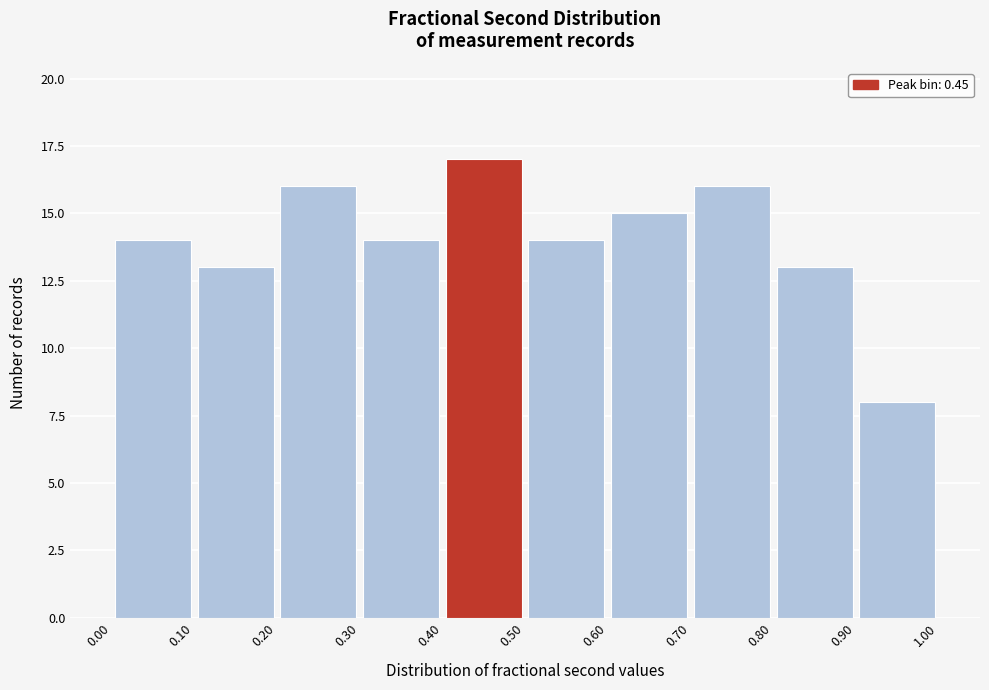

Over which range of the x-axis is the bar tallest?

0.40 to 0.50